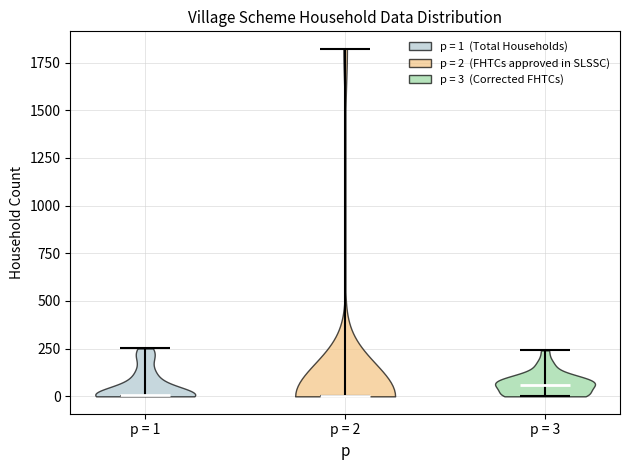

Reading left to right, read every violin against the y-axis: where its median line is, and the lowest and highest points it reaches. The values are not printed on the chart, so give them approximately, as read against the axis.

p = 1: median line 0, lowest point 0, highest point 250
p = 2: median line 0, lowest point 0, highest point 1800
p = 3: median line 50, lowest point 0, highest point 250